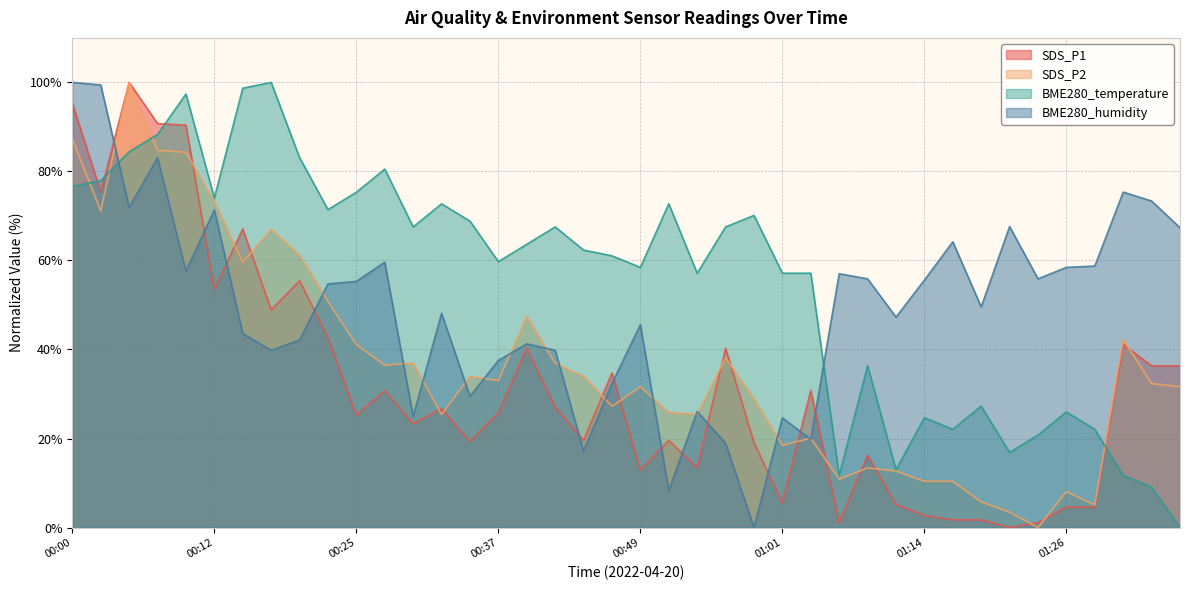

True or false: BME280_temperature has a value of 67.5 at 00:30.

True